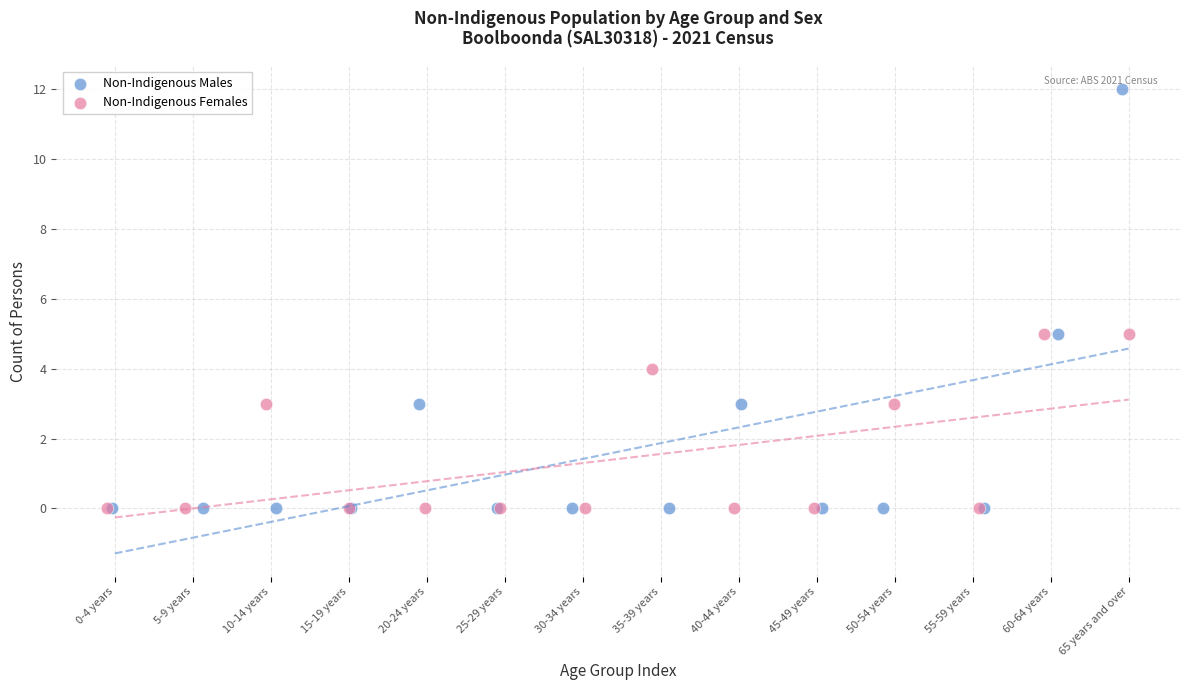

Which series has the largest Y range (max minus min)?

Non-Indigenous Males